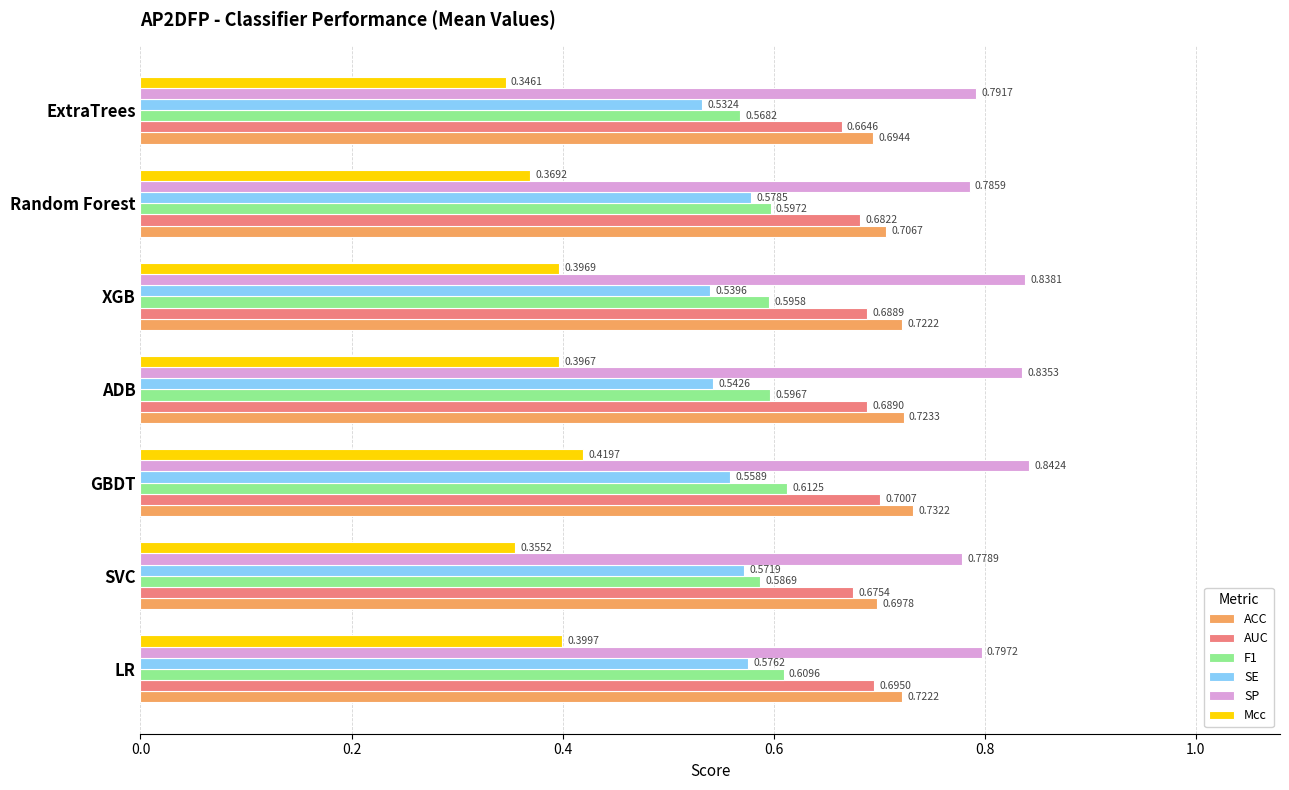

At which category is the sum across all series the highest?

GBDT